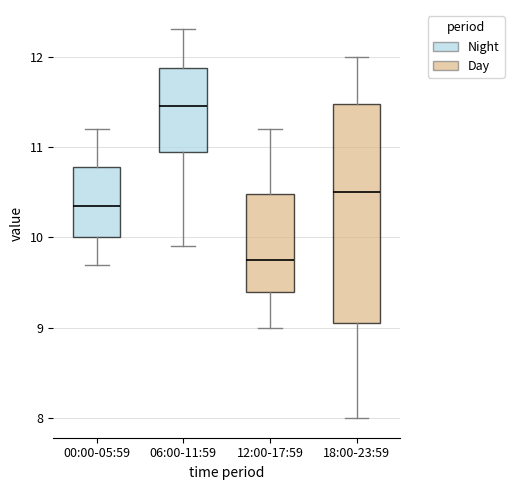

Which box's median line is the highest?

06:00-11:59